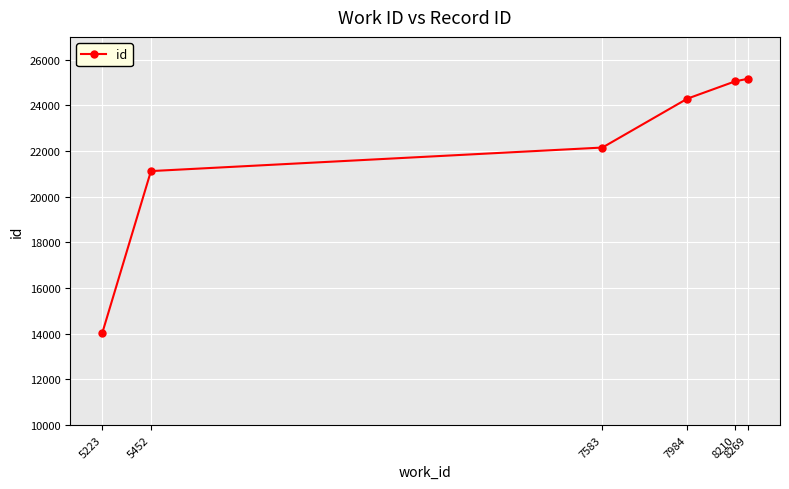

Reading right to left, extract all data points from this chart.

8269=25164	8210=25055	7984=24295	7583=22154	5452=21123	5223=14052